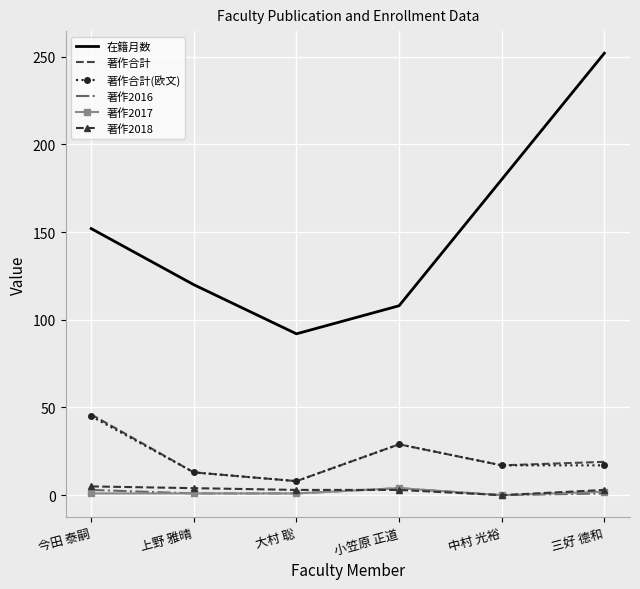

At which category does 在籍月数 reach its first local valley?

大村 聡